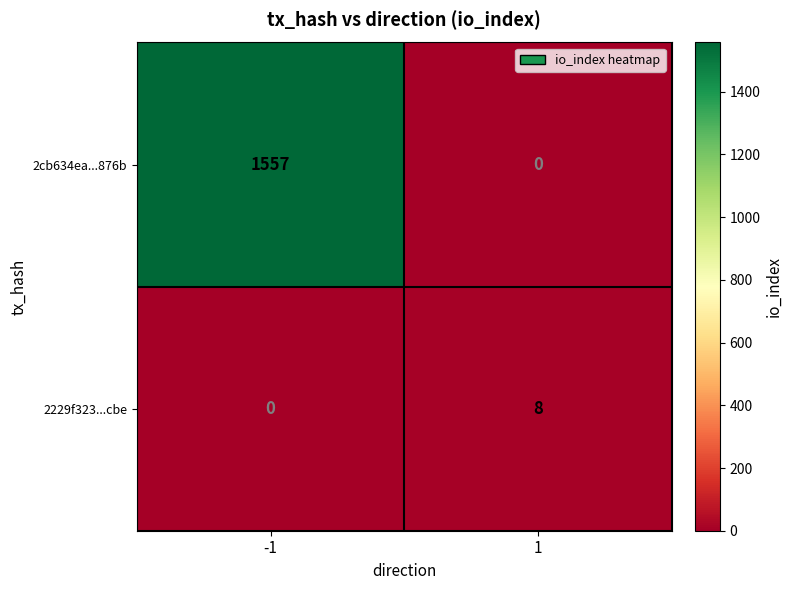

Which category has the highest value across all series?

-1